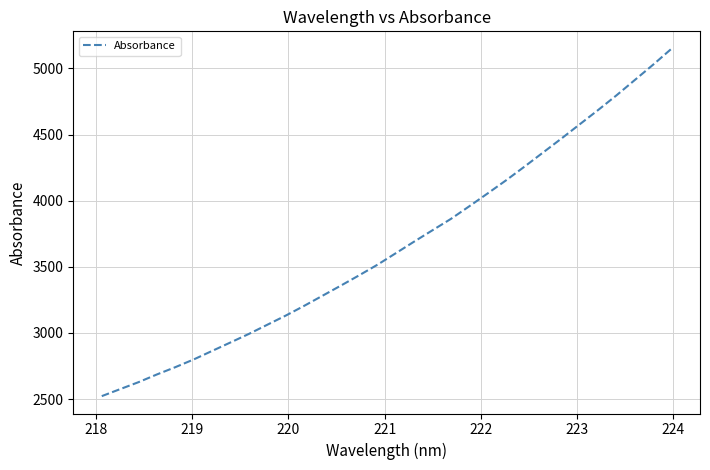

What is the difference between the maximum and minimum values?

2627.1